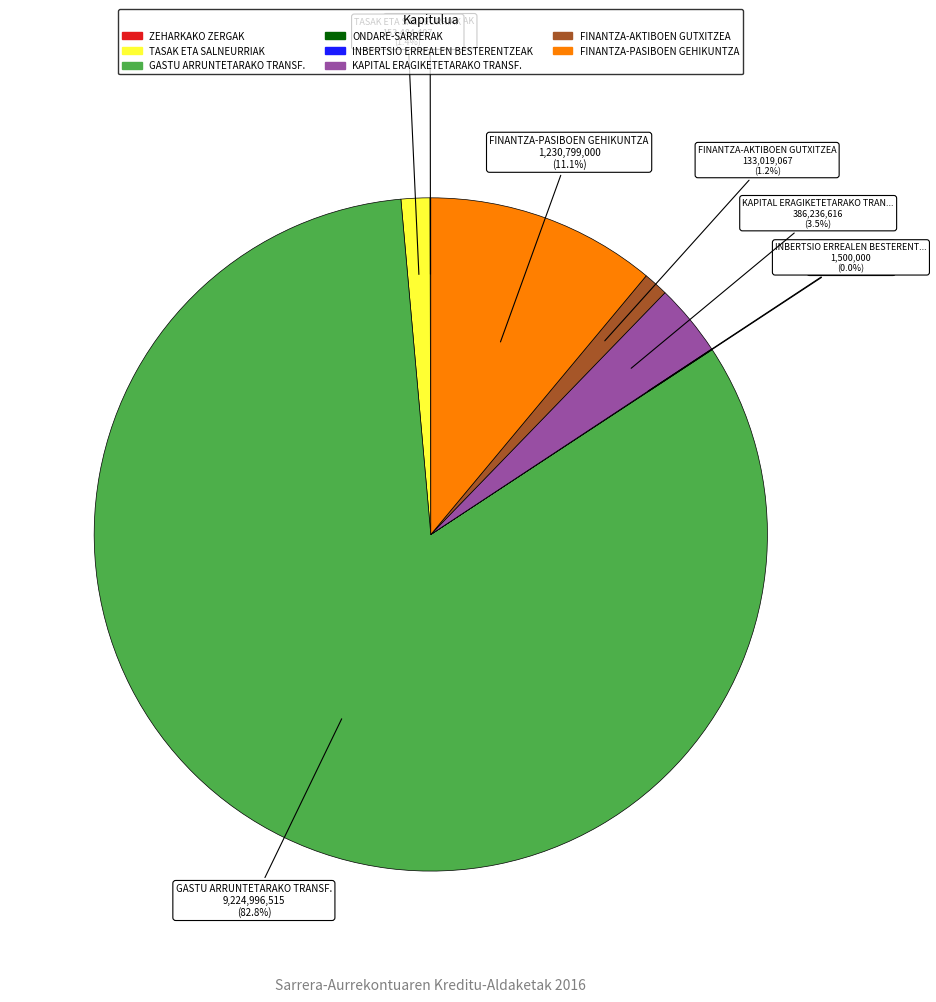

Which has a higher value, GASTU ARRUNTETARAKO TRANSF. or TASAK ETA SALNEURRIAK?

GASTU ARRUNTETARAKO TRANSF.